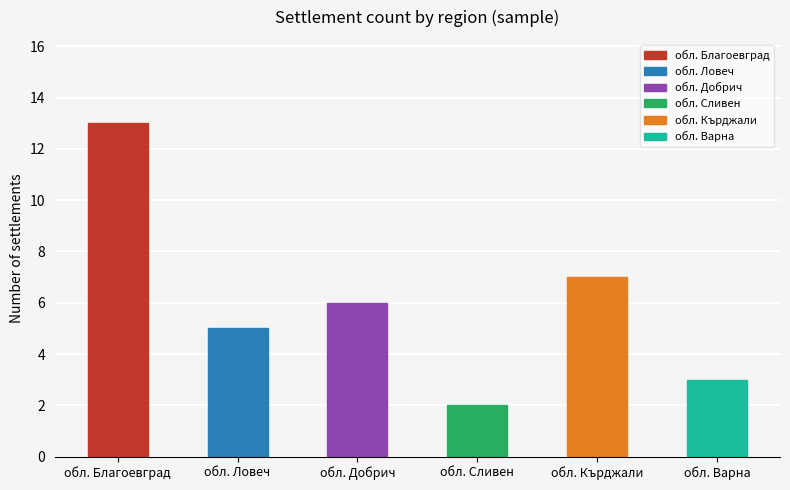

At which label is the value closest to 7?

обл. Кърджали